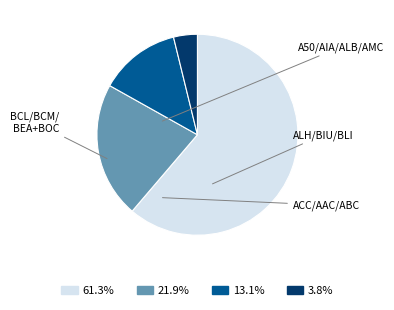

Is there any slice that represents more than half of the pie?

Yes